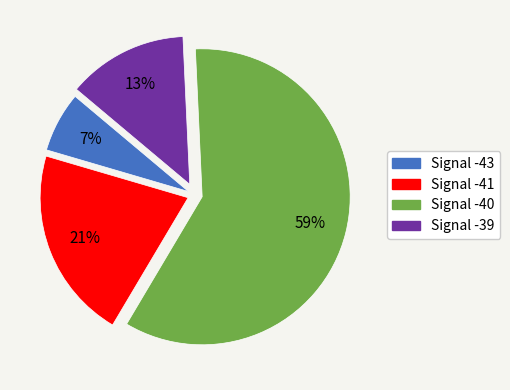

Between Signal -40 and Signal -39, which is larger?

Signal -40